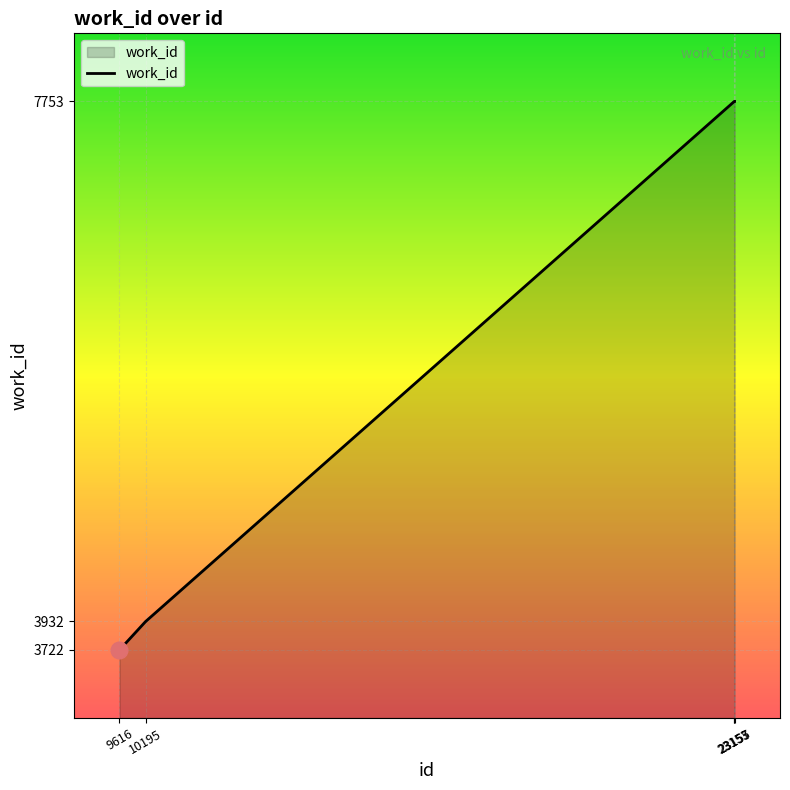

What is the difference between the maximum and minimum values?

4031